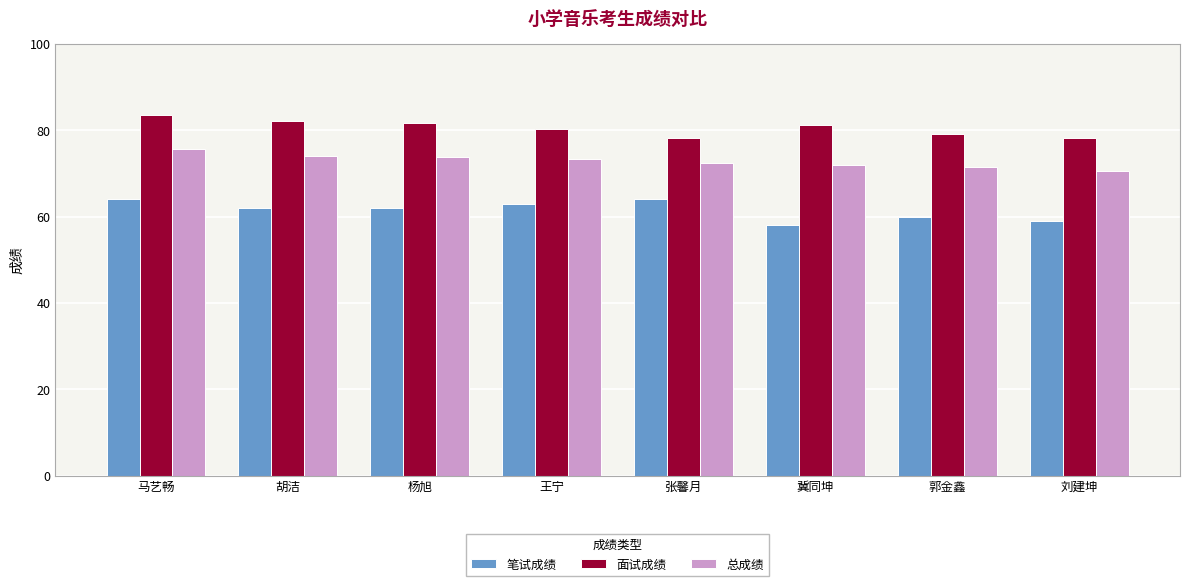

True or false: 笔试成绩 has a value of 110.8 at 马艺畅.

False